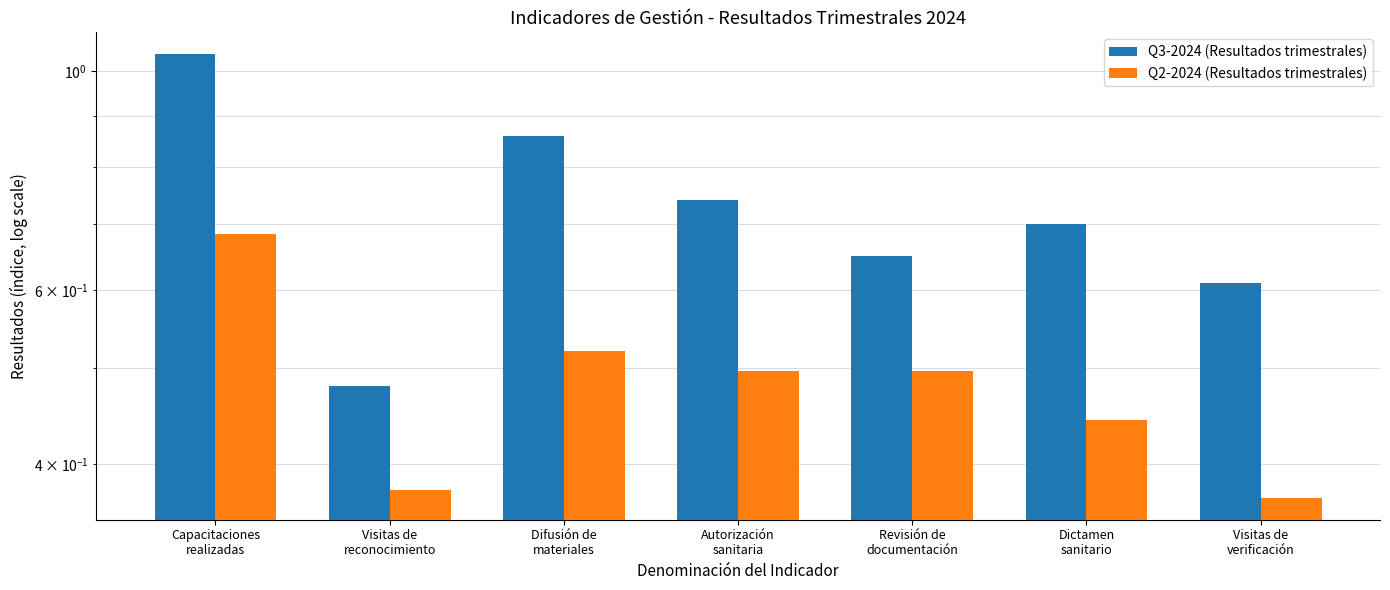

The Q3-2024 (Resultados trimestrales) series shows 0.3 at Autorización
sanitaria. True or false?

False